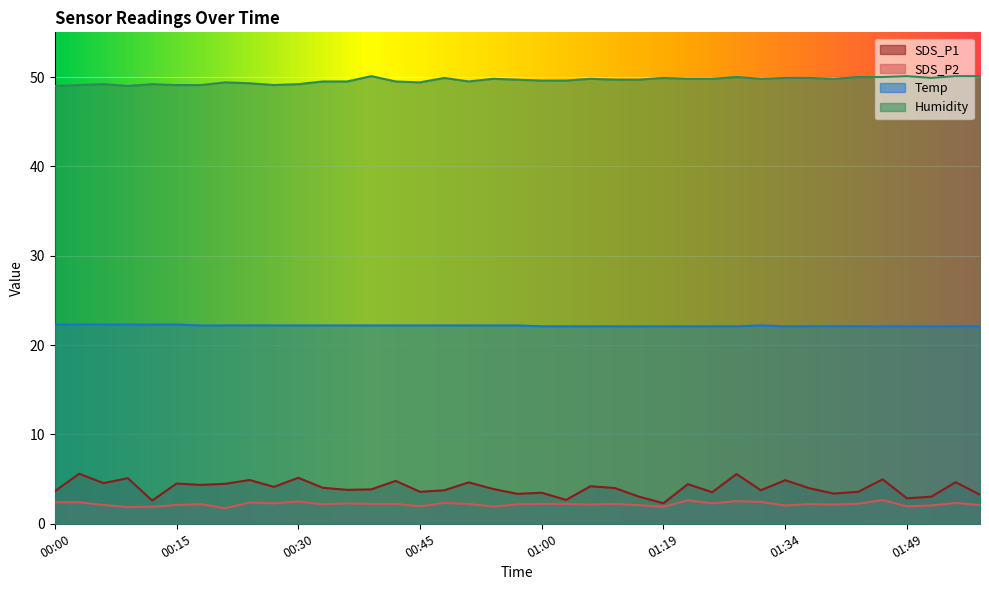

True or false: SDS_P2 has more than 2 points higher than both neighbors.

True